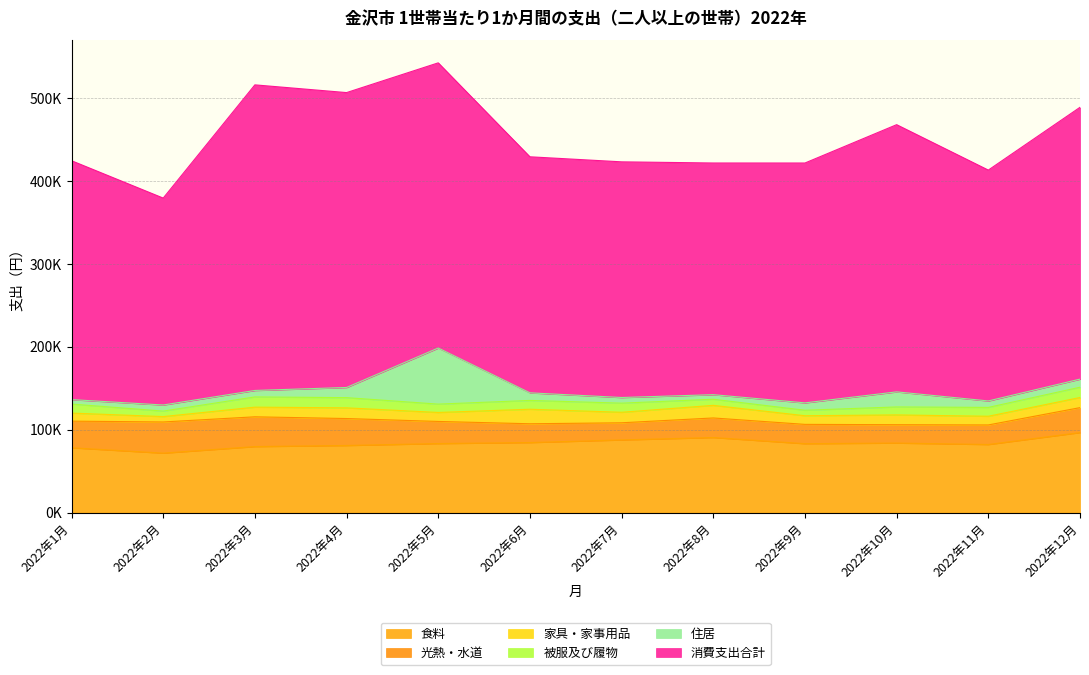

In 家具・家事用品, how many points are lower than both neighbors (excluding endpoints)?

5